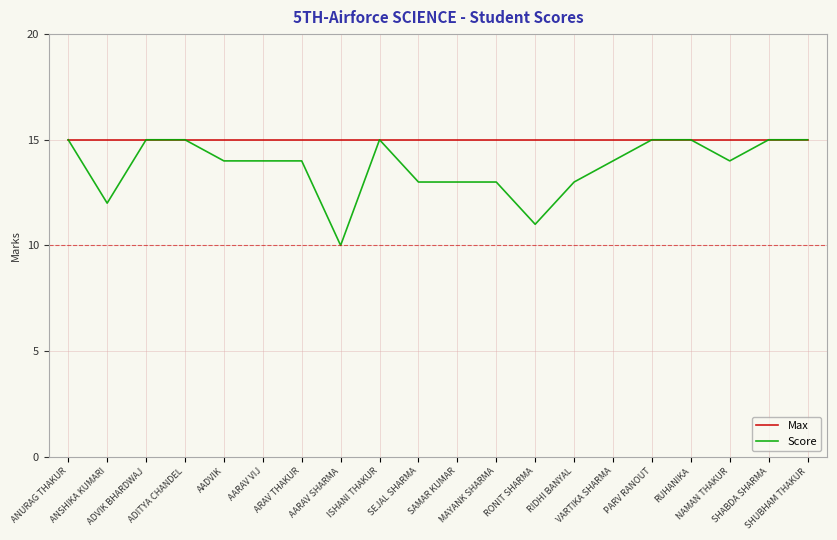

List the series in order of their overall mean, lowest first.

Score, Max